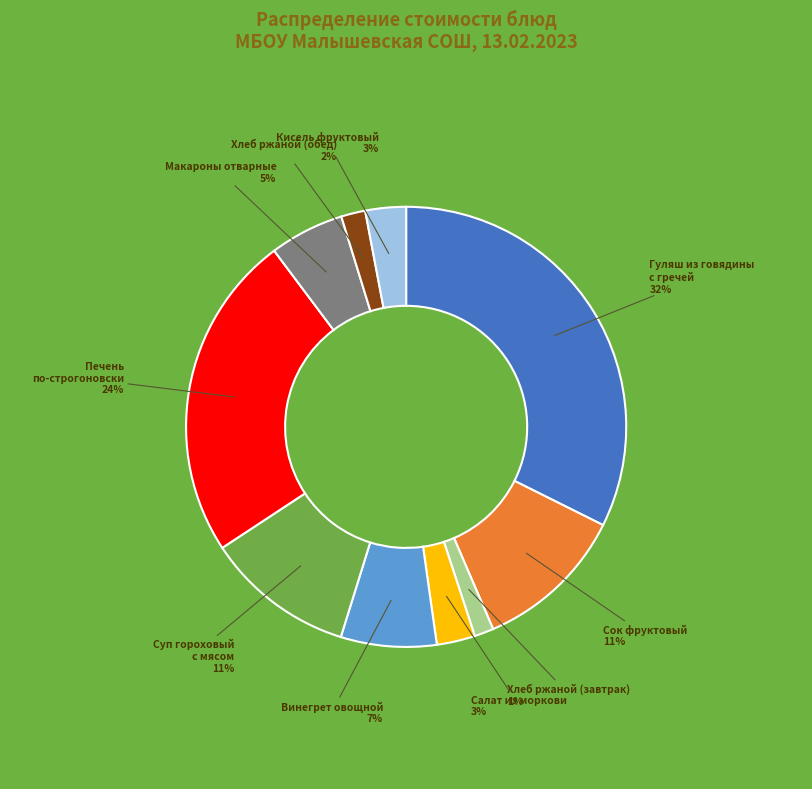

Count the number of slices in the pie.

10